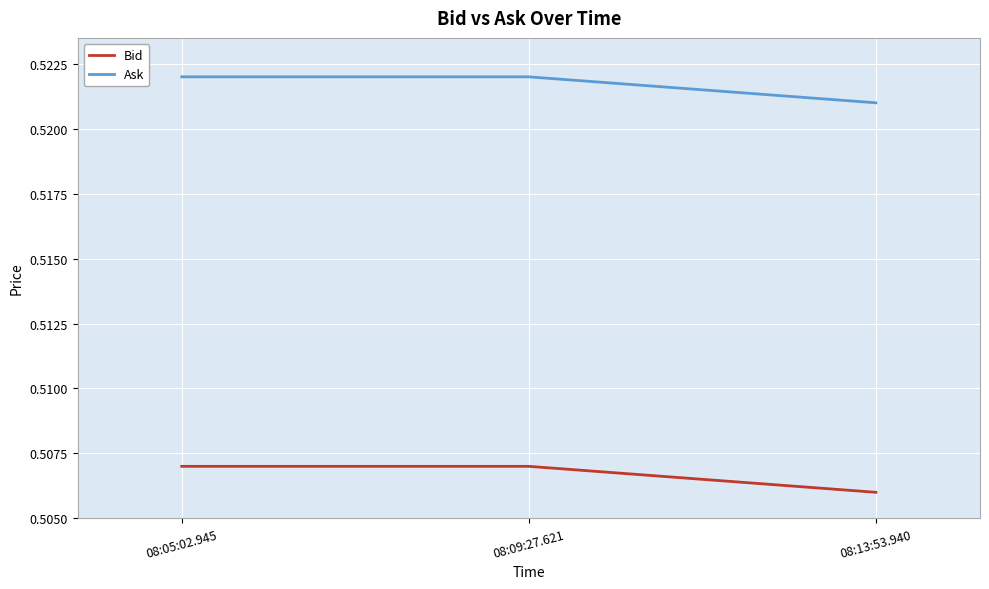

What position from the left is 08:05:02.945?

1